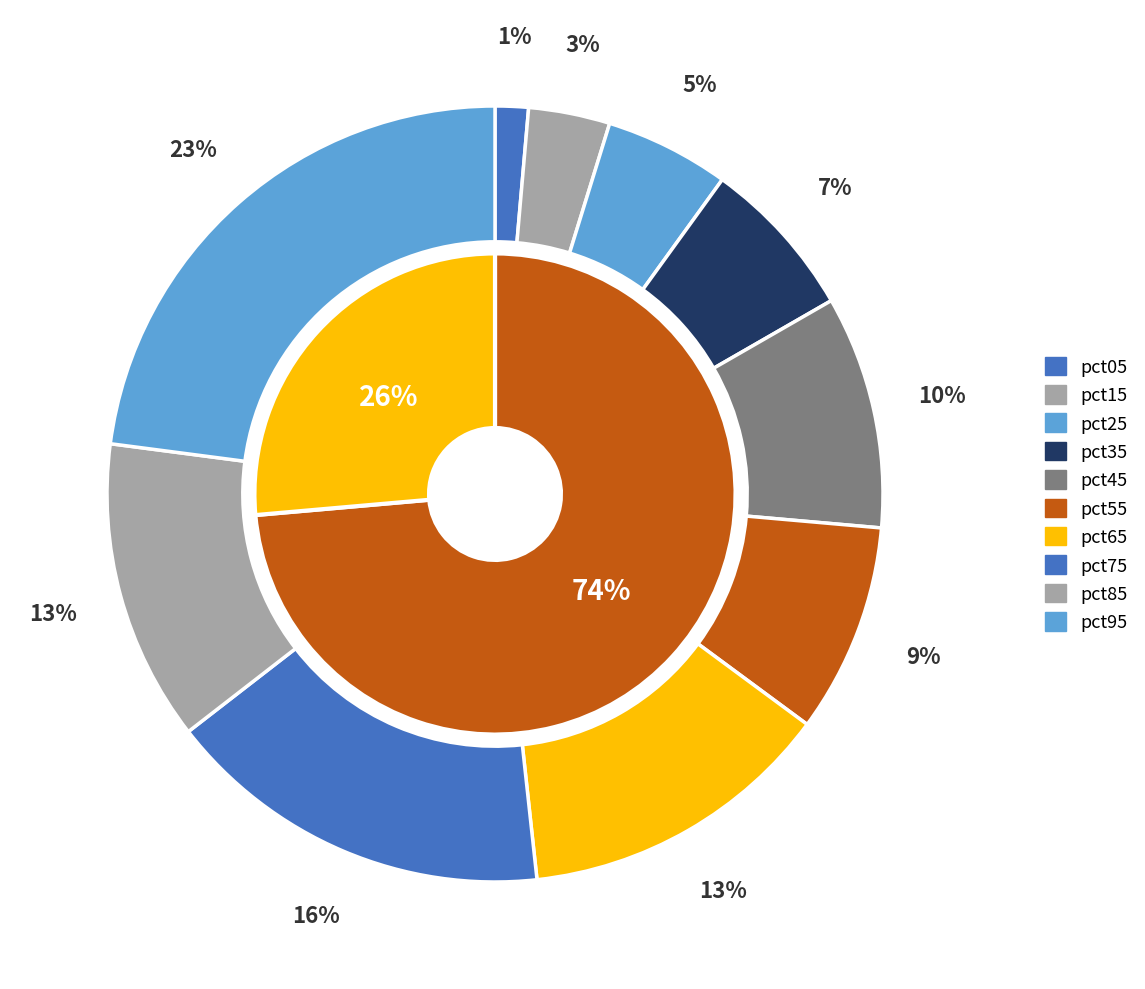

Rank the categories by value from lowest to highest.

pct05, pct15, pct25, pct35, pct55, pct45, pct85, pct65, pct75, pct95